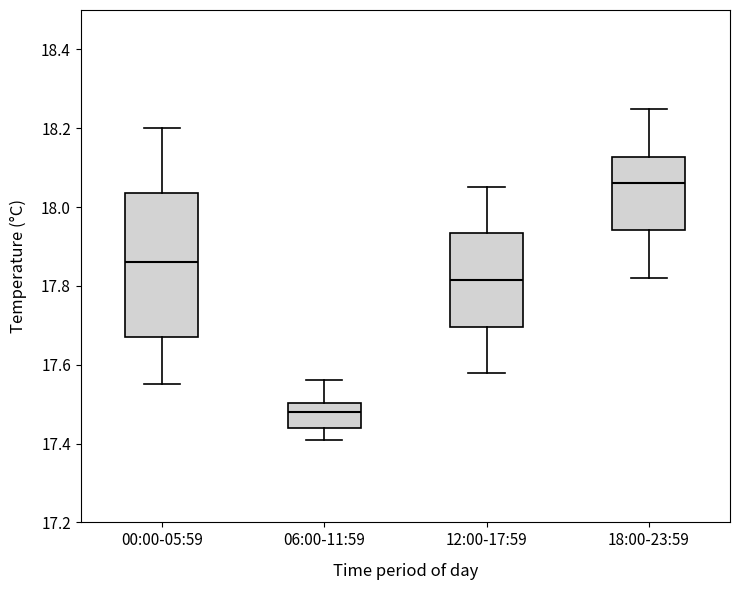

Reading left to right, read every box against the y-axis: the position of its median line, the range the box covers, and the ends of its whiskers. The values are not printed on the chart, so give them approximately, as read against the axis.

00:00-05:59: median 17.86, box 17.68 to 18.04, whiskers 17.56 to 18.20
06:00-11:59: median 17.48, box 17.44 to 17.50, whiskers 17.42 to 17.56
12:00-17:59: median 17.82, box 17.70 to 17.94, whiskers 17.58 to 18.06
18:00-23:59: median 18.06, box 17.94 to 18.12, whiskers 17.82 to 18.26